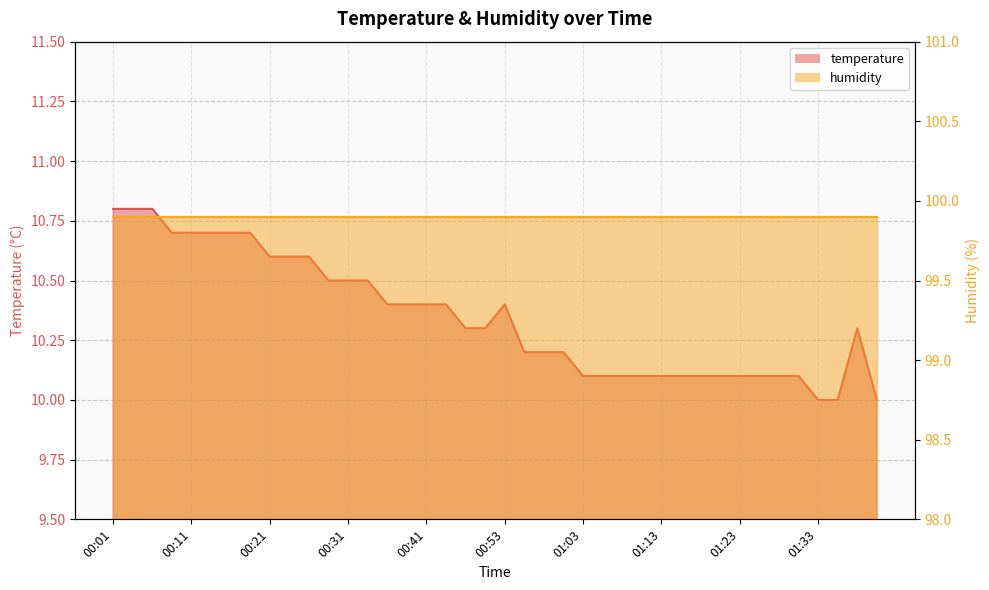

What is the ratio of the value at 01:03 to the value at 00:41?

1.0